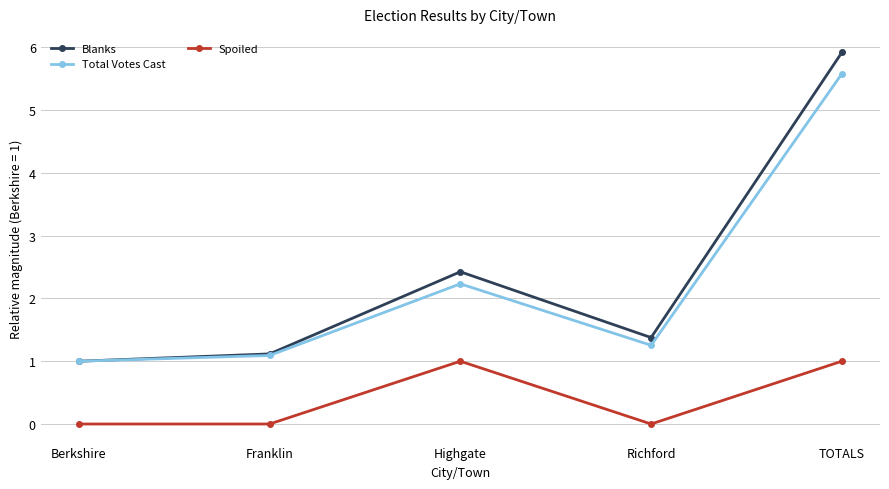

True or false: Spoiled and Blanks intersect in this chart.

False